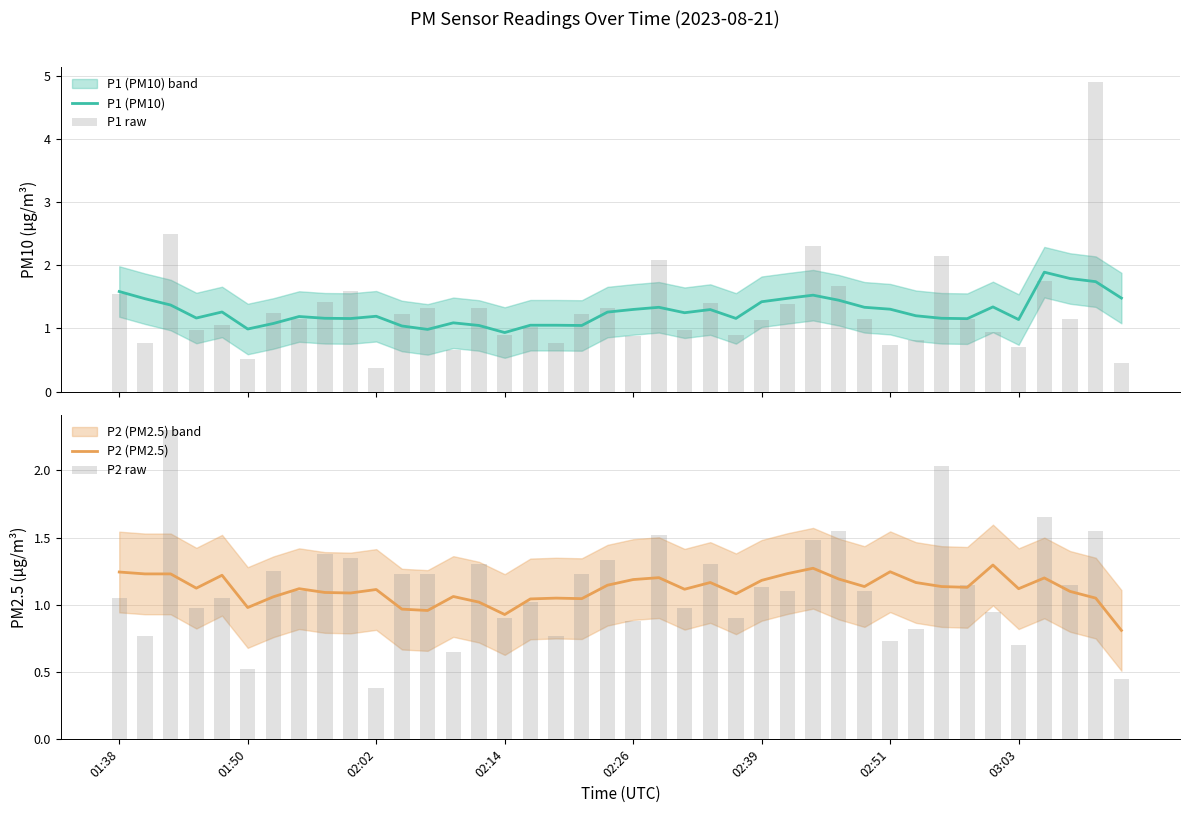

Rank the series at 39 from lowest to highest value.

P1 raw, P2 raw, P2 (PM2.5), P1 (PM10)